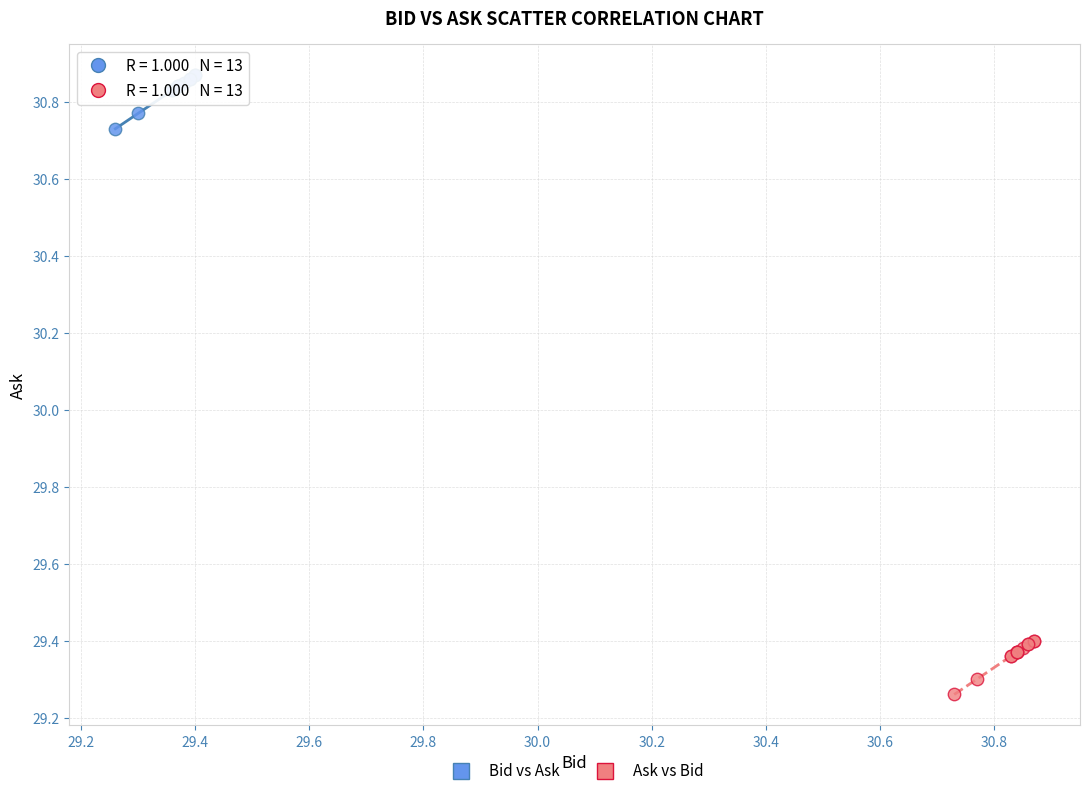

Which series reaches the maximum Y coordinate?

Bid vs Ask